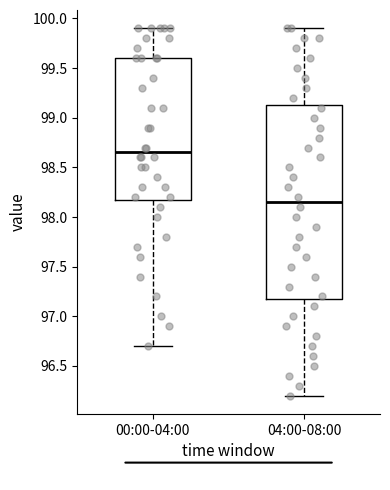

Comparing the boxes themselves (not the whiskers), which one is the tallest?

04:00-08:00